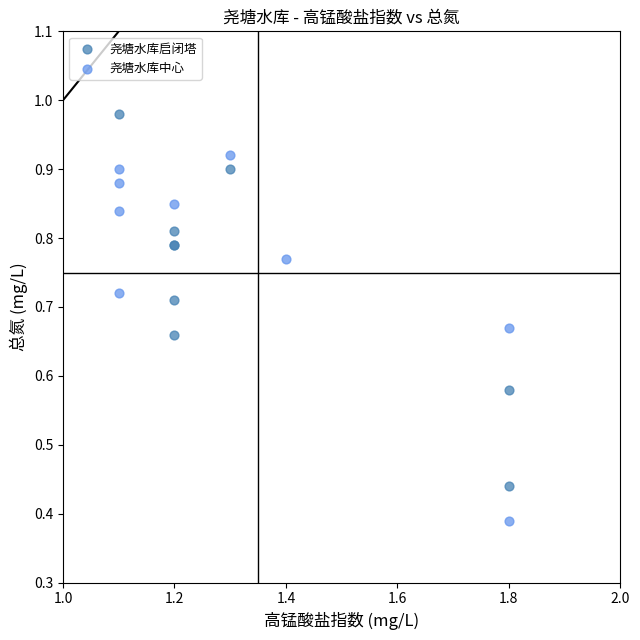

Which series contains the lowest Y value?

尧塘水库中心